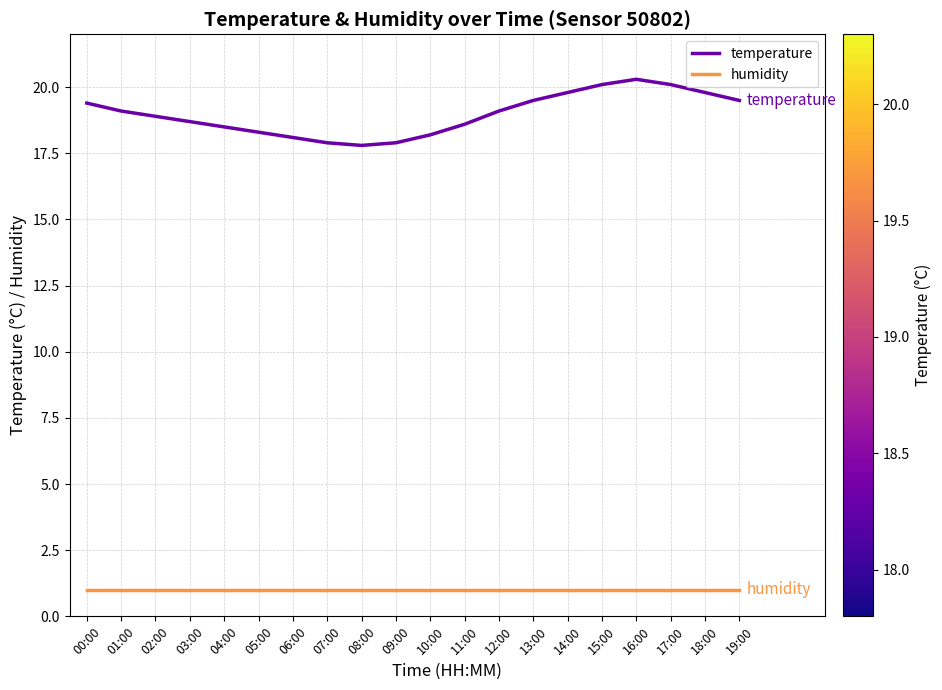

Count the number of data series in this chart.

2